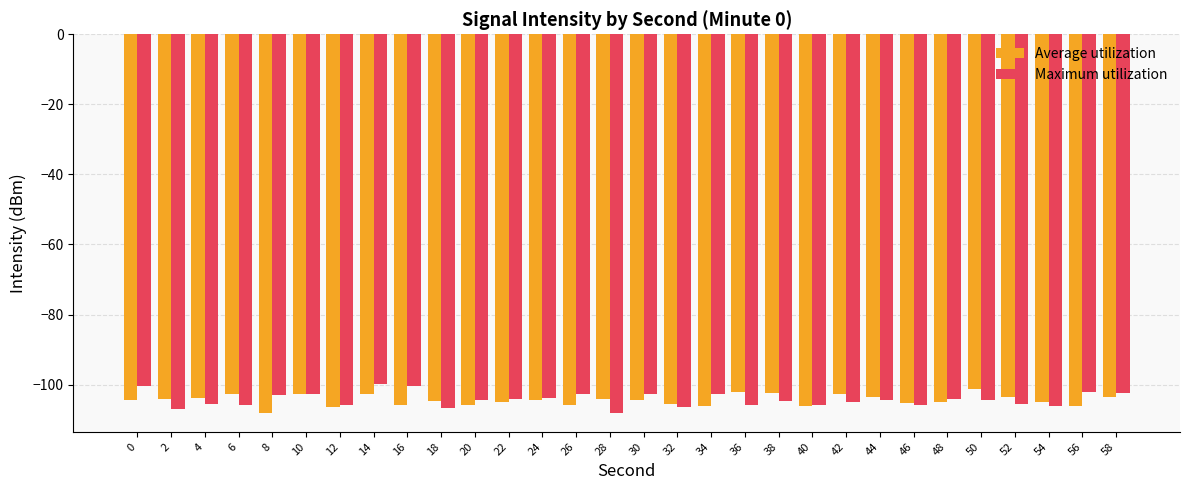

What are all the series names shown in the legend?

Average utilization, Maximum utilization